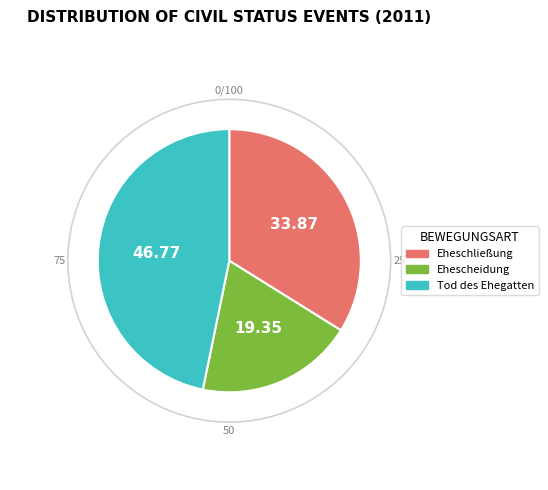

What is the ratio of the value at Ehescheidung to the value at Eheschließung?

0.6